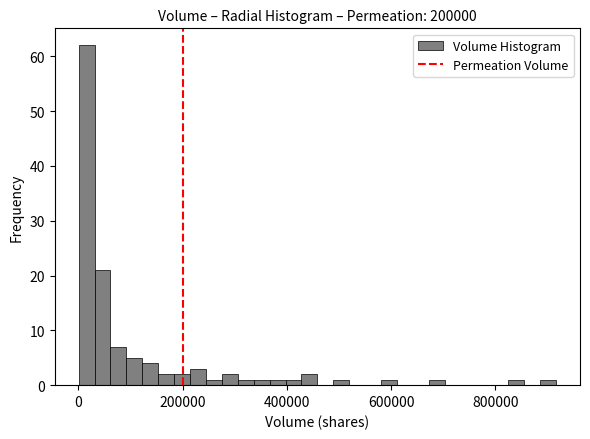

Read against the x-axis, roughly where is the centre of the tallest bar?

20000